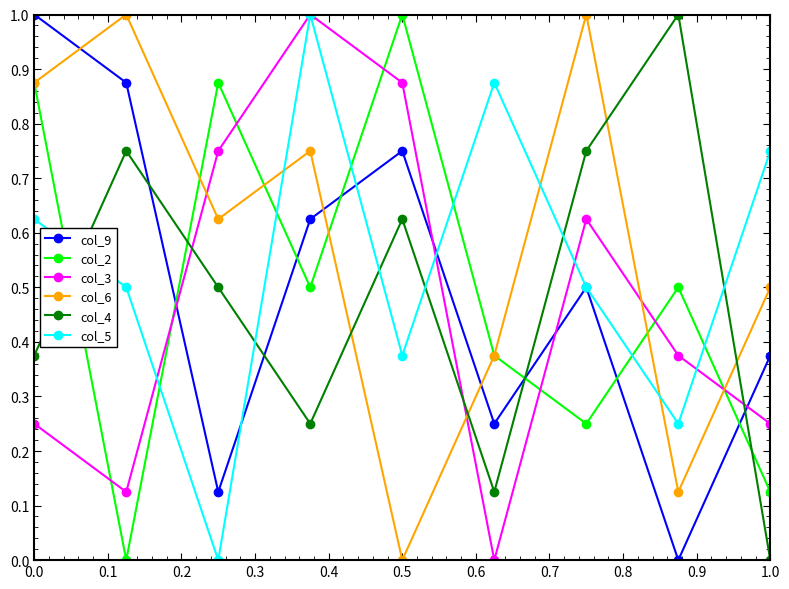

What is the value of the col_3 point at the 4th from the left?

1.0